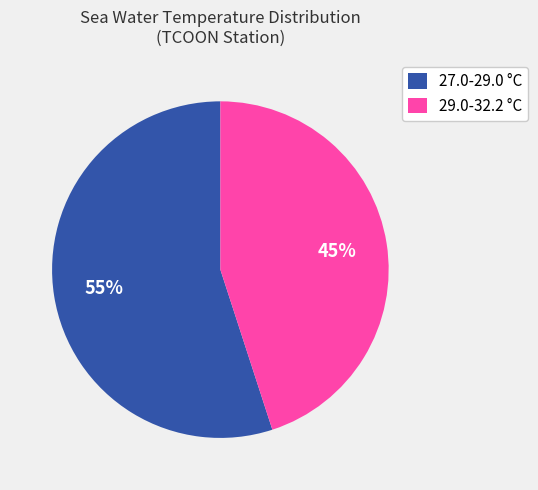

How many slices are in this pie chart?

2